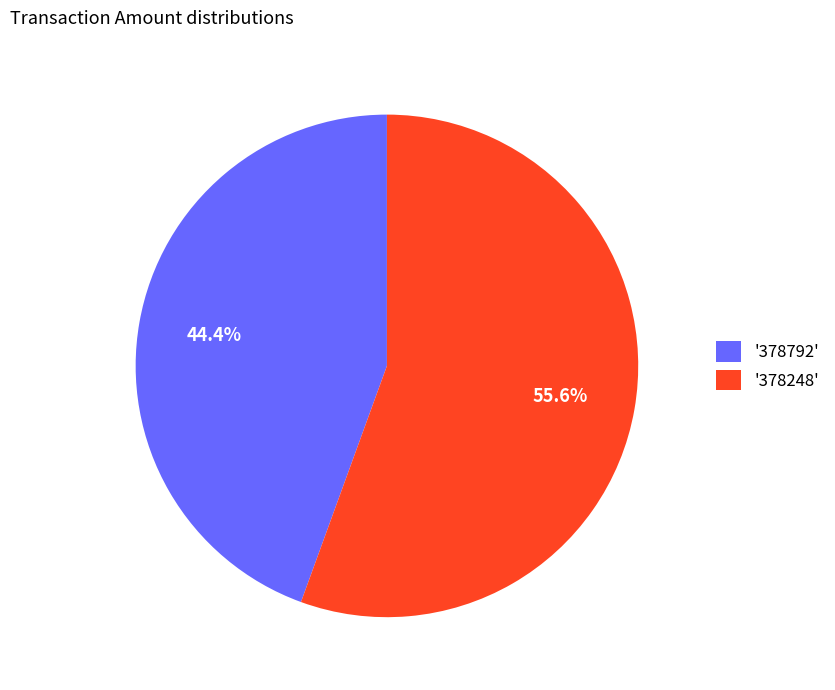

How many segments does this pie chart have?

2